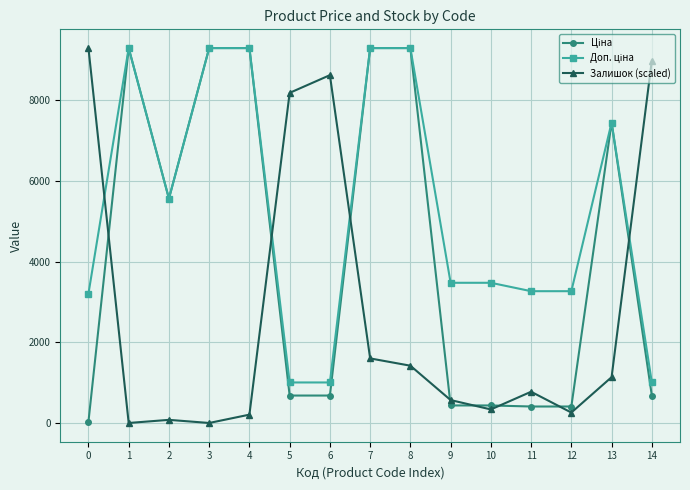

The value of Залишок (scaled) at 6 is 14479.8. True or false?

False